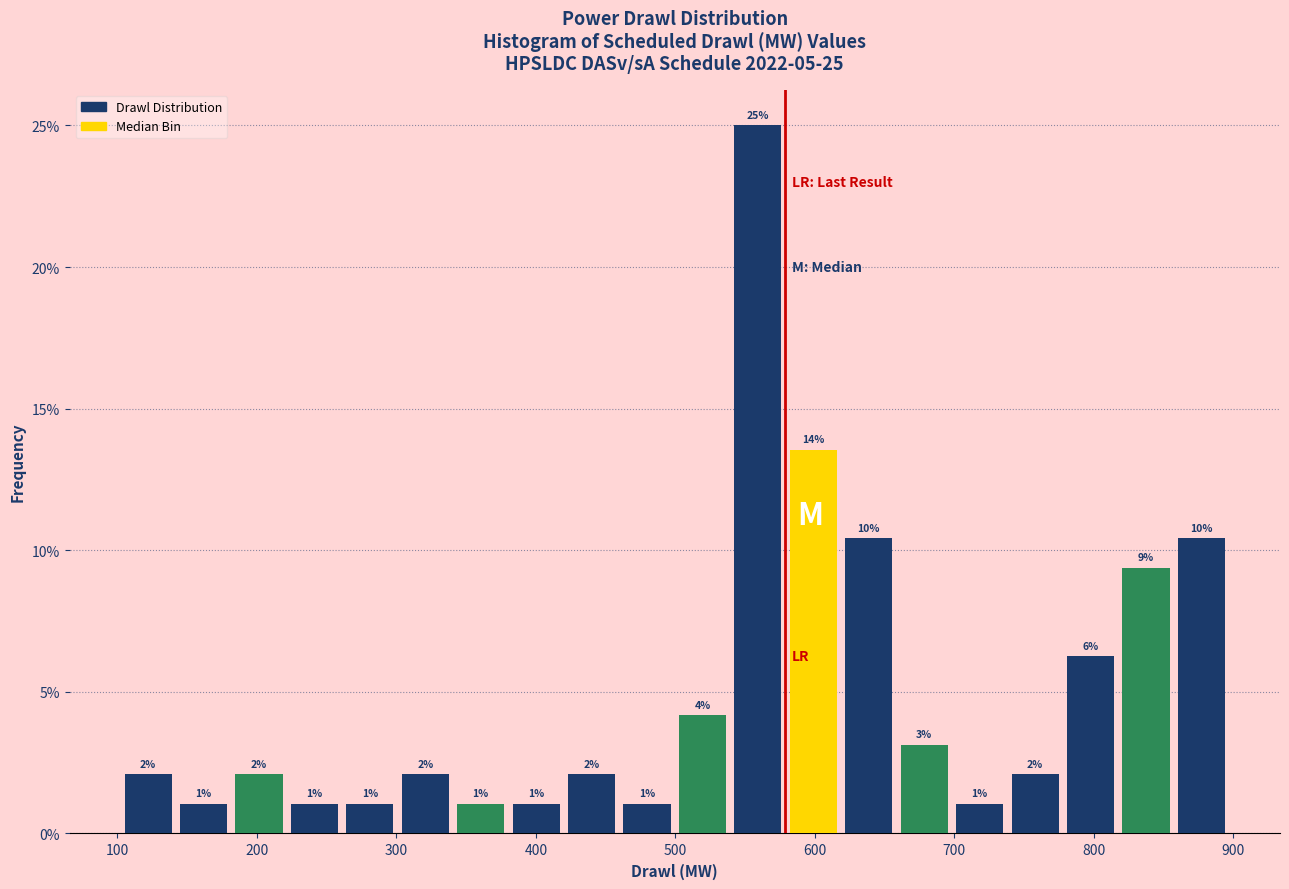

Around what value on the x-axis is the tallest bar? Give the approximate position of its centre, as read against the axis.

560